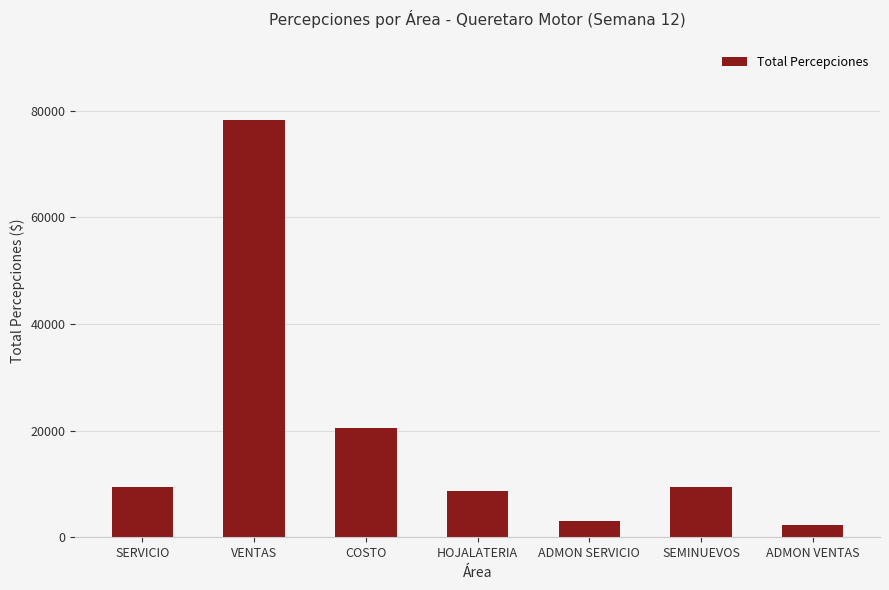

The chart shows a value of 52551.9 at VENTAS. True or false?

False